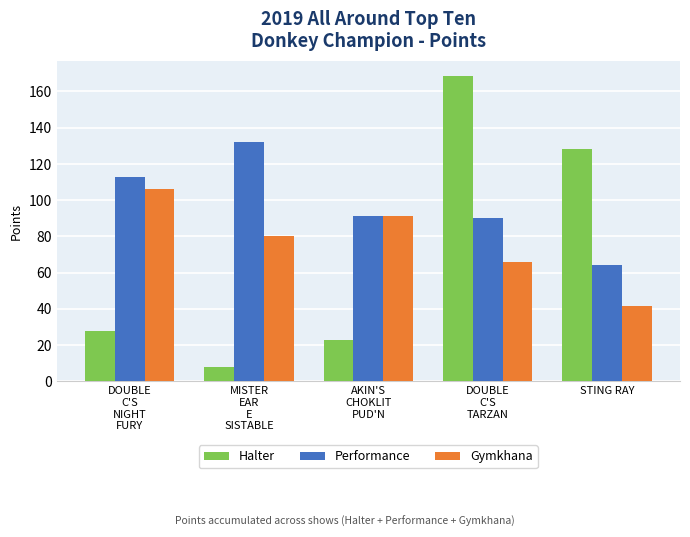

What is the difference between the second highest and minimum values in the Gymkhana series?

49.5